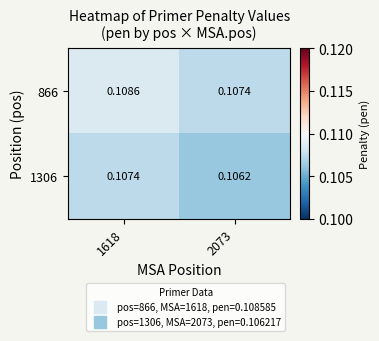

Is the value of 866 at 2073 greater than the value of 1306 at 2073?

Yes